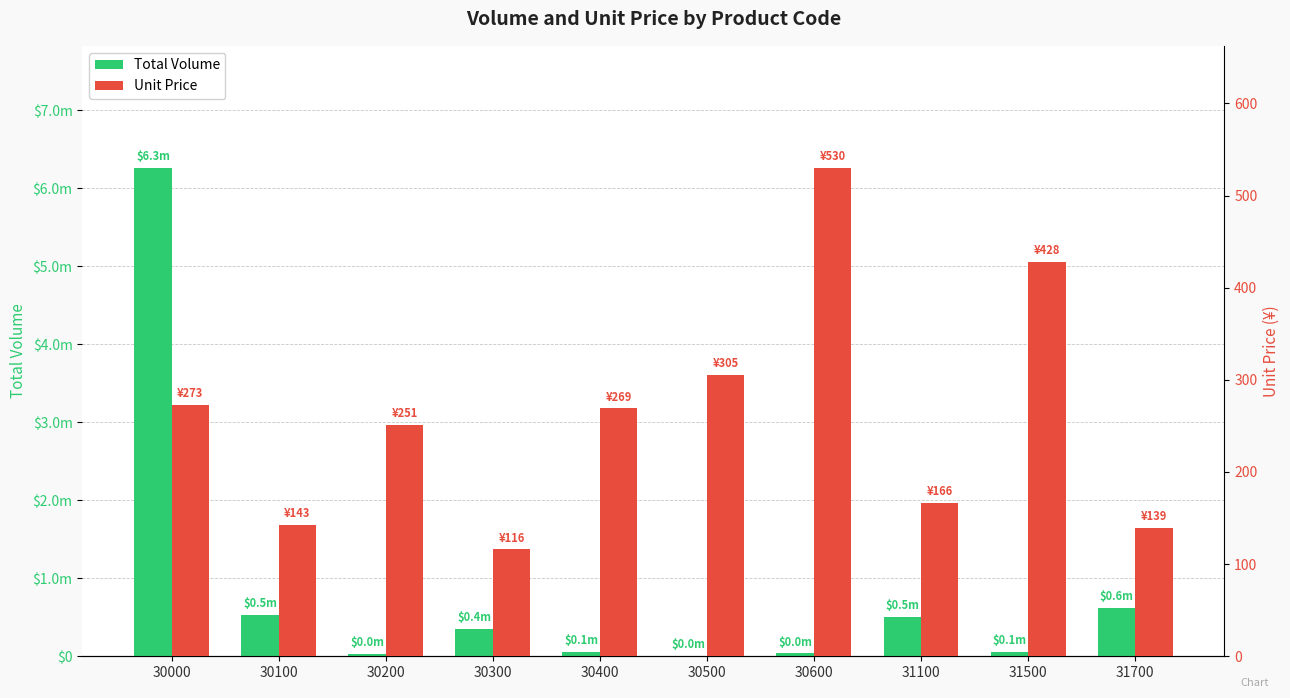

What is the total value across all series at 31500?

54275